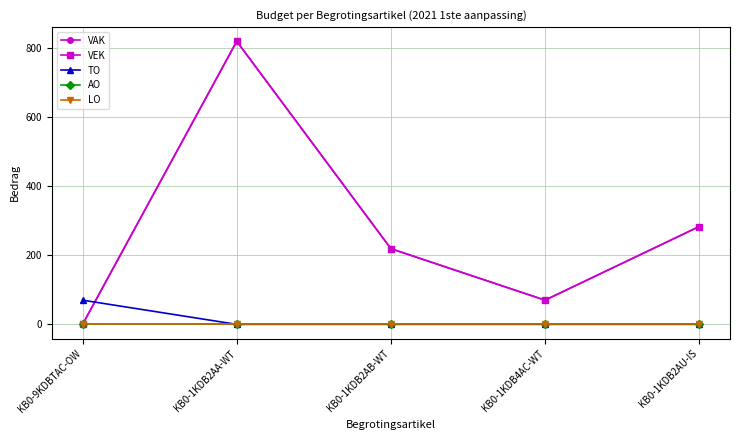

Is the value of TO at KB0-1KDB4AC-WT greater than the value of LO at KB0-1KDB2AB-WT?

No